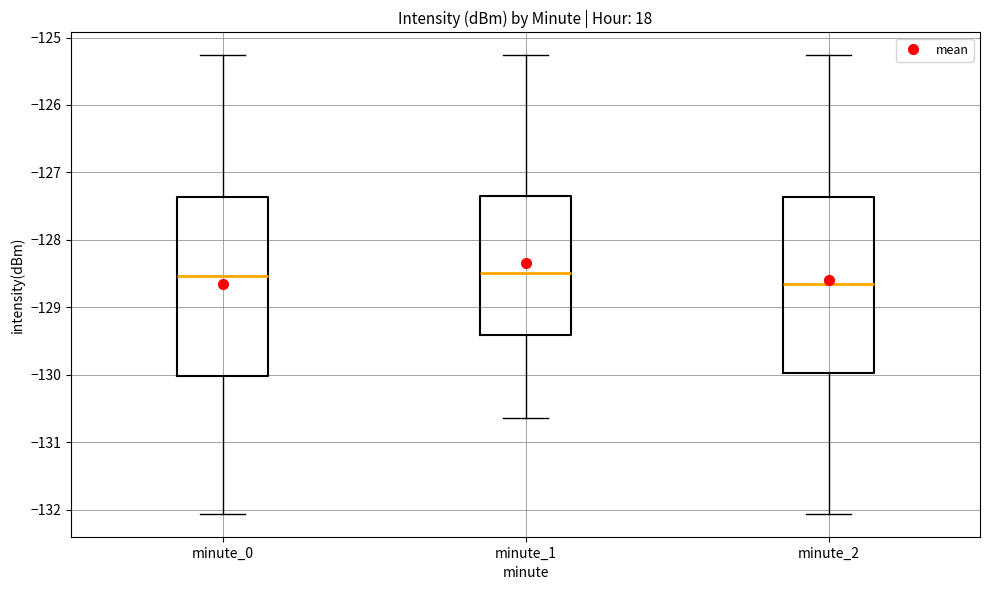

Where does the upper whisker of the box for minute_0 end on the y-axis? The values are not printed on the chart, so give them approximately, as read against the axis.

-125.3